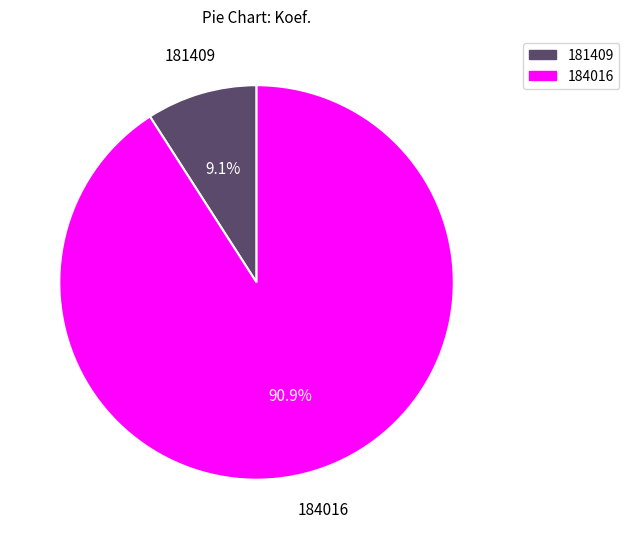

Does 184016 represent more than half of the total?

Yes